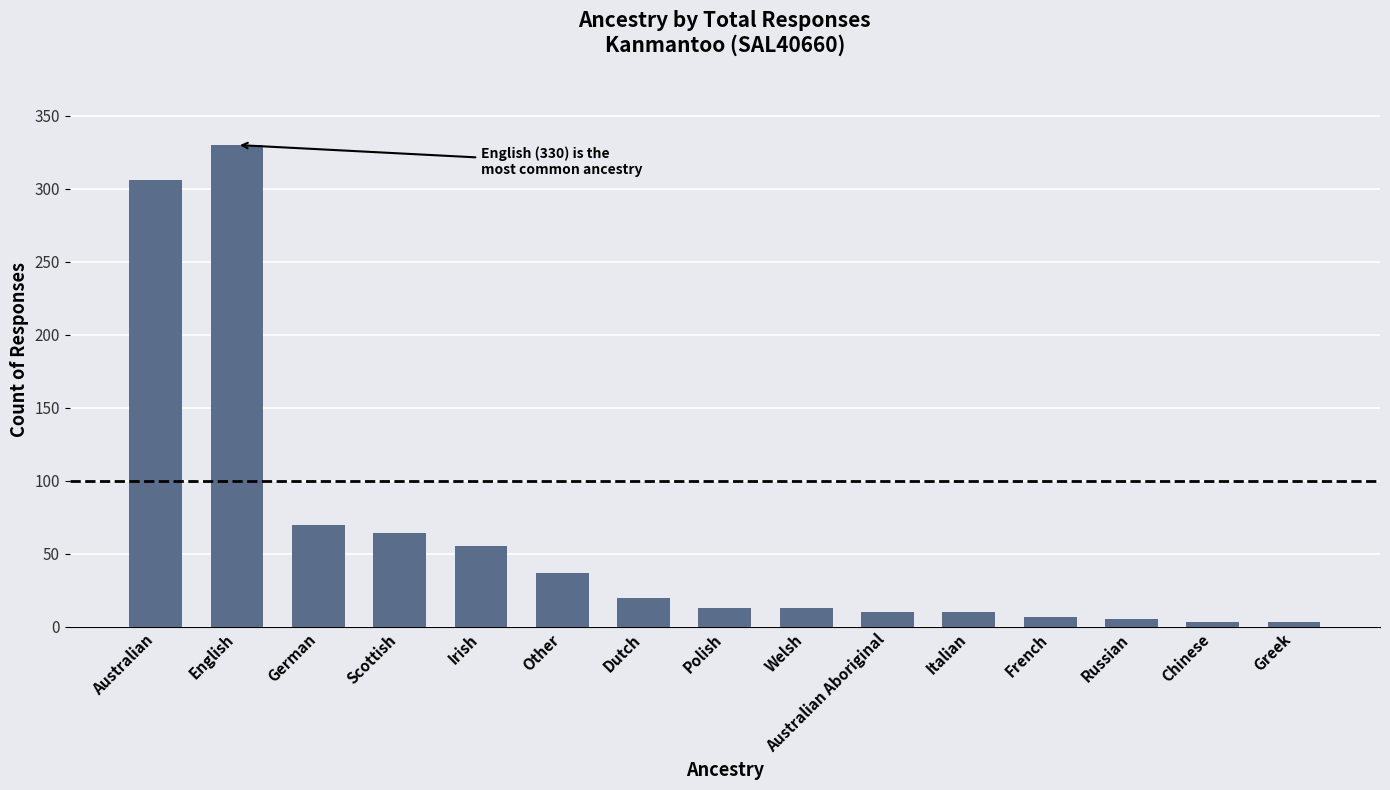

Which label corresponds to the largest value in the chart?

English